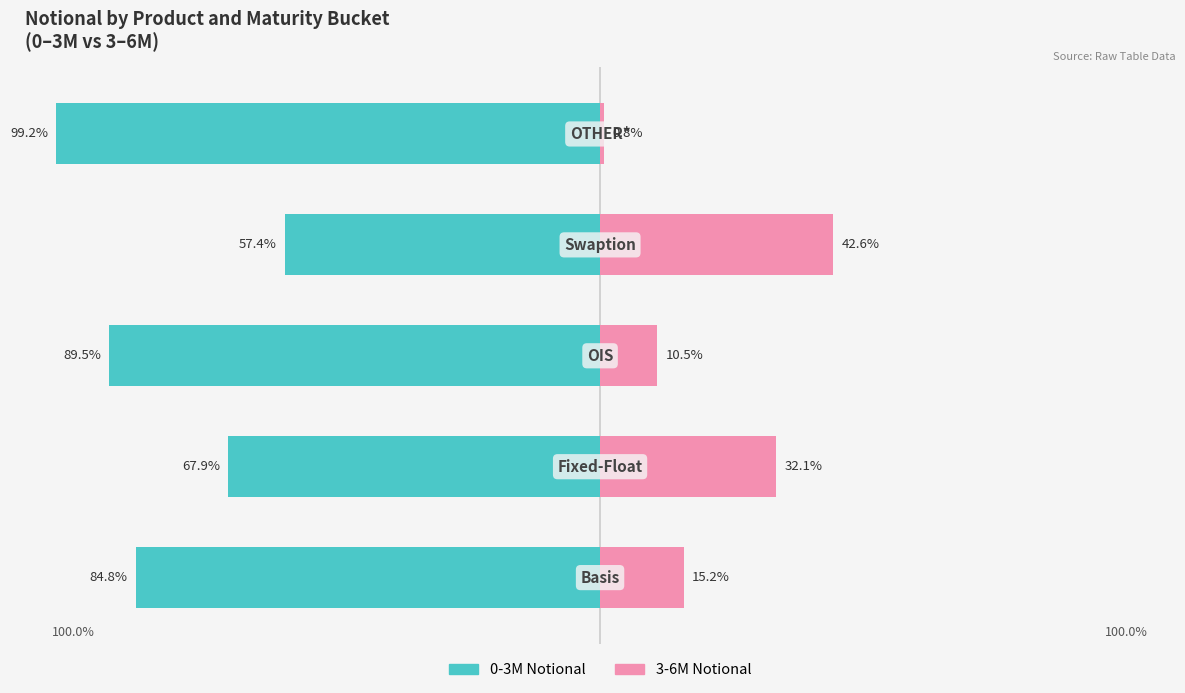

What is the minimum value for 3-6M Notional?

0.8